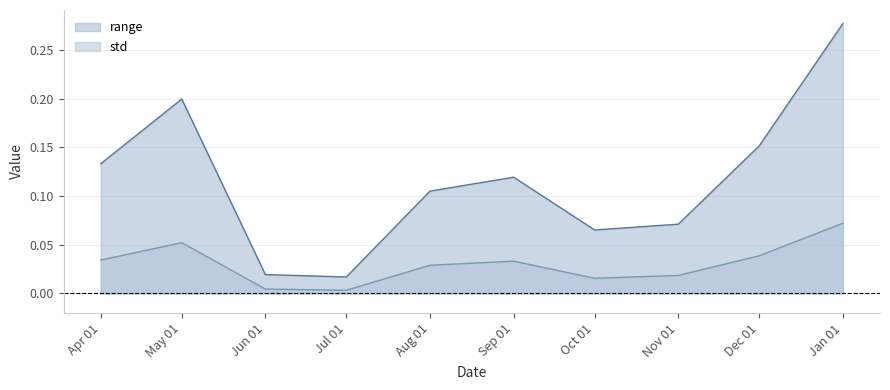

What are all the series names shown in the legend?

range, std